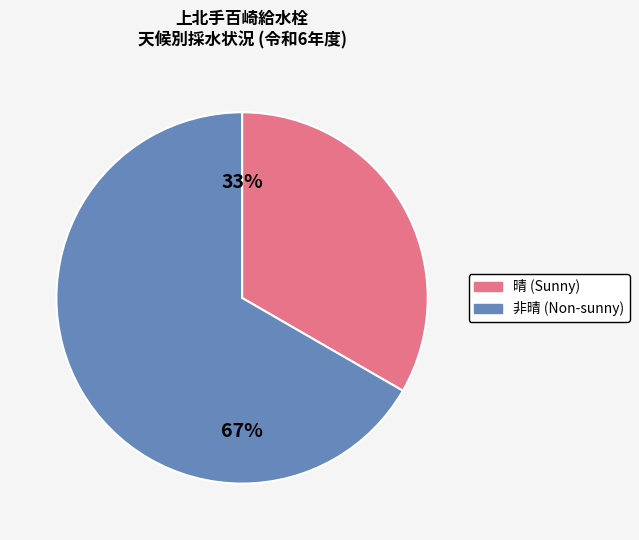

Does any single category account for the majority?

Yes